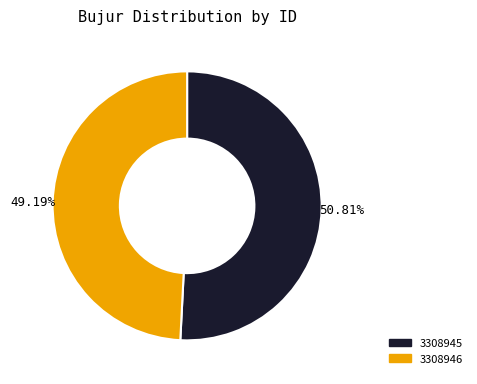

What percentage is the 3308945 slice, to the nearest percent?

51%